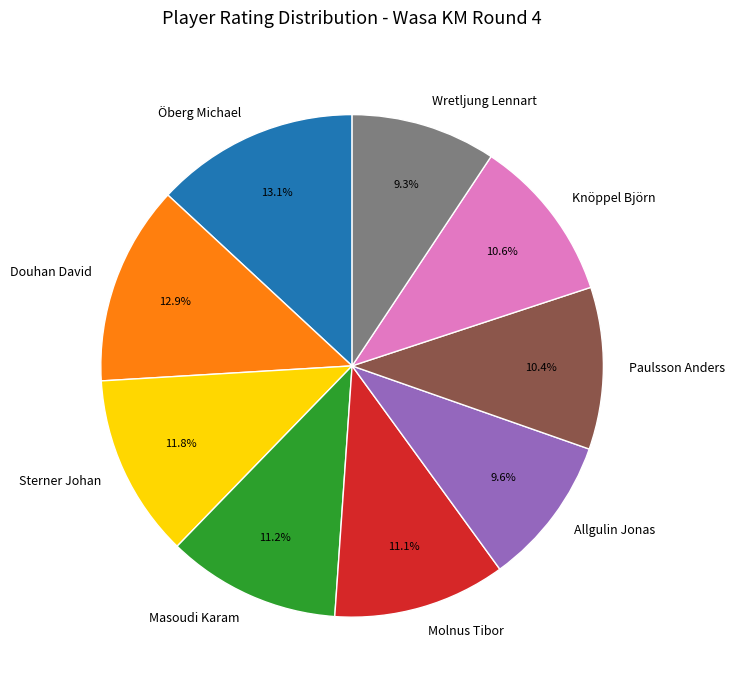

Is it true that Knöppel Björn is 20% of the pie?

False